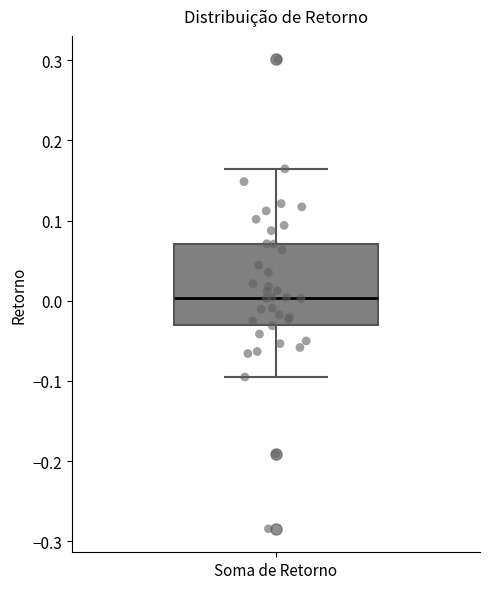

Transcribe this box plot: give where the median line is, the range the box spans, and where the two whiskers end, as read against the y-axis. The values are not printed on the chart, so give them approximately, as read against the axis.

median 0.00, box -0.03 to 0.07, whiskers -0.10 to 0.16